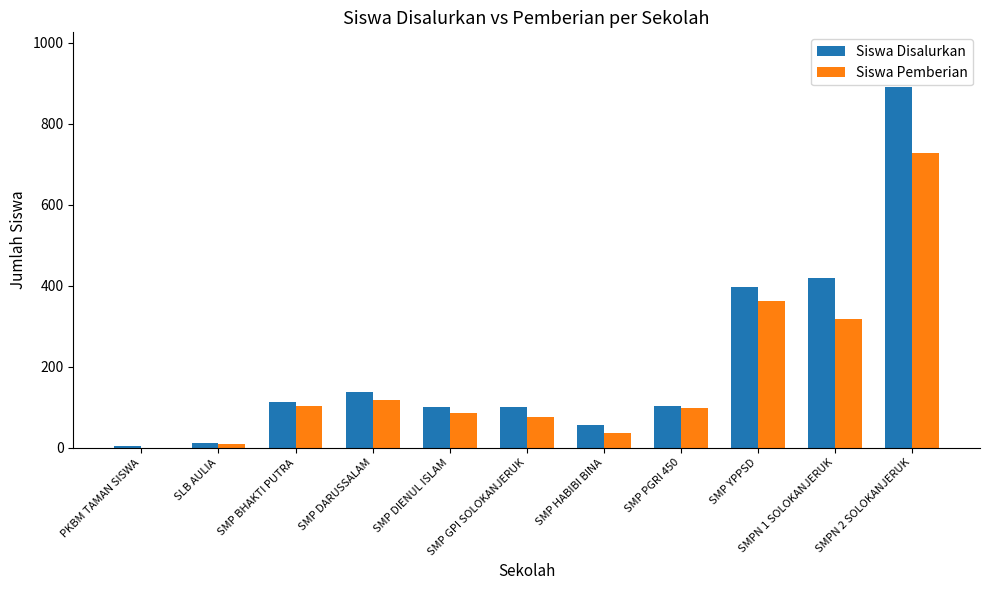

What is the difference between the Siswa Pemberian values at SMP DIENUL ISLAM and SMP DARUSSALAM?

32